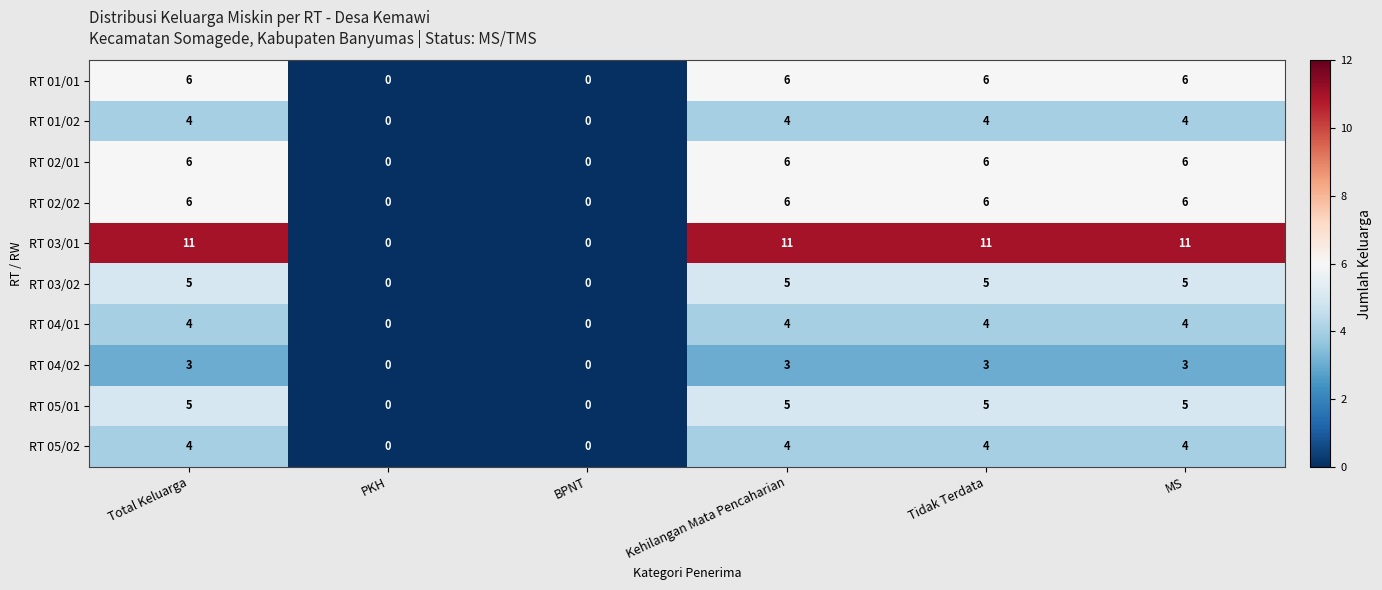

Which series has the largest total across all categories?

RT 03/01